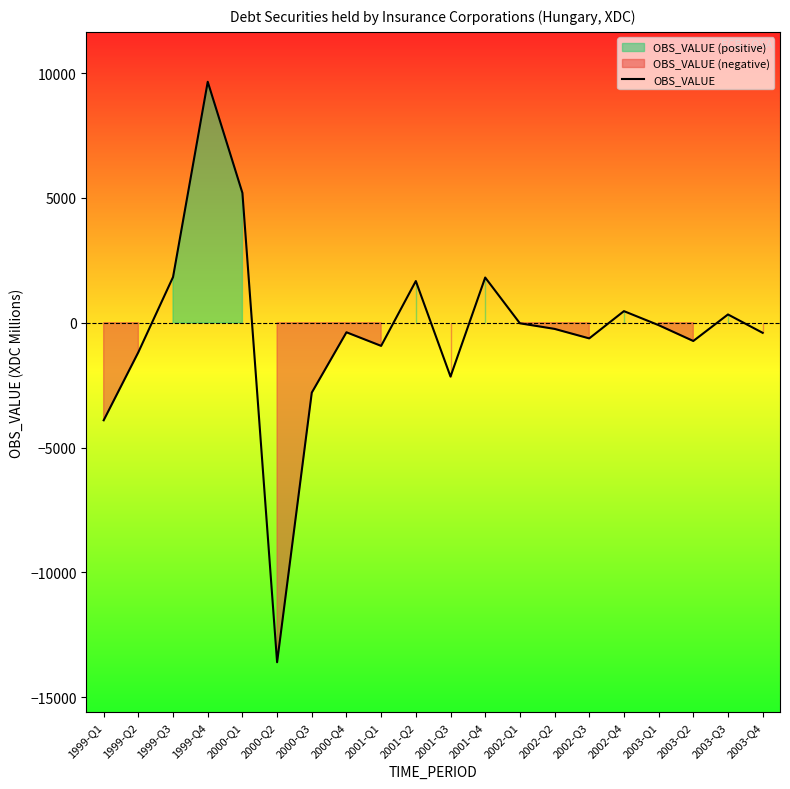

Which has a higher value, 2002-Q1 or 2003-Q3?

2003-Q3